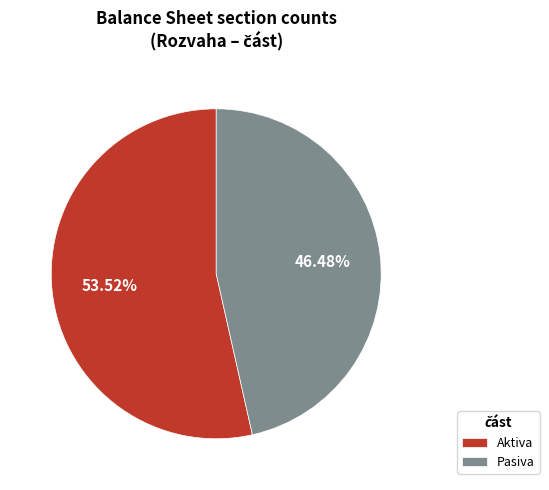

Approximately how many times larger is the value at Pasiva compared to Aktiva?

0.9